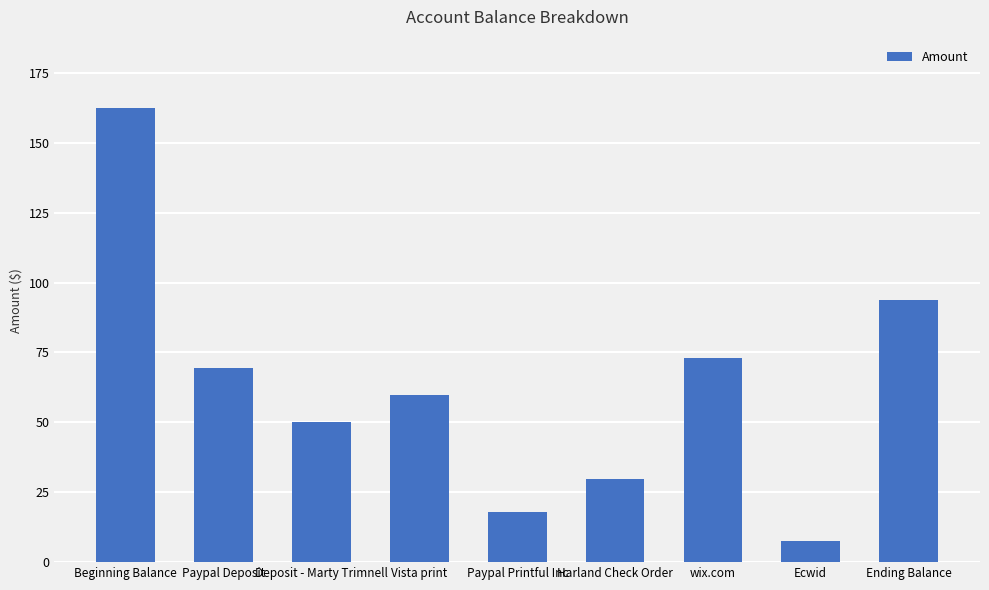

True or false: the data shows 162.5 at Beginning Balance.

True